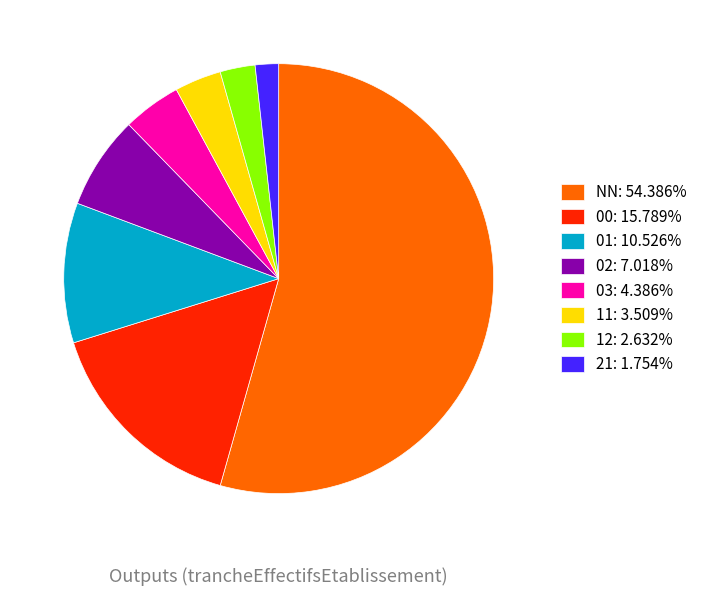

Which slice represents more than half of the pie?

NN